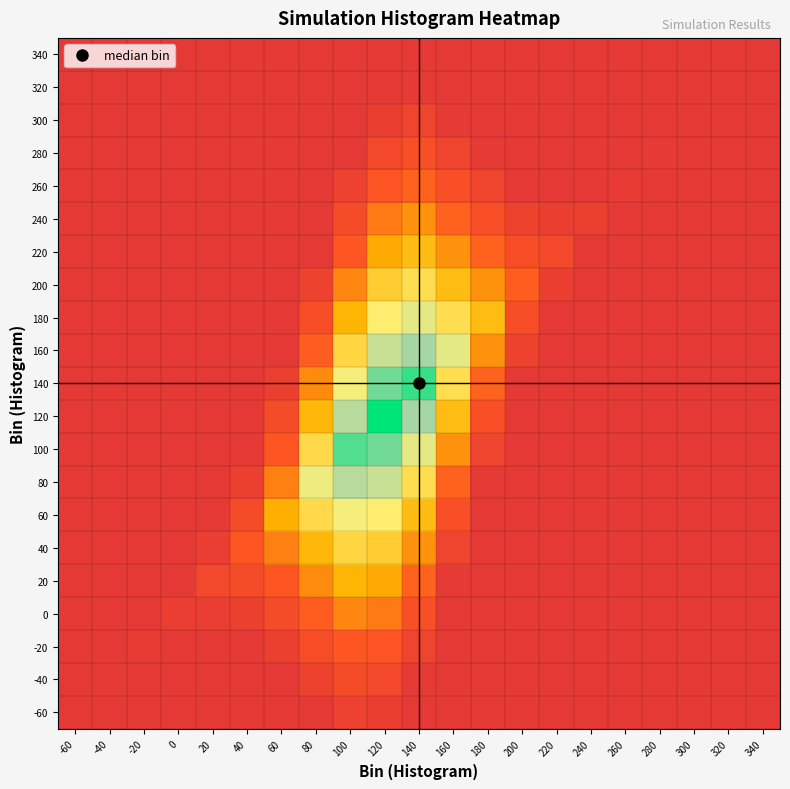

Count the number of categories in the chart.

21